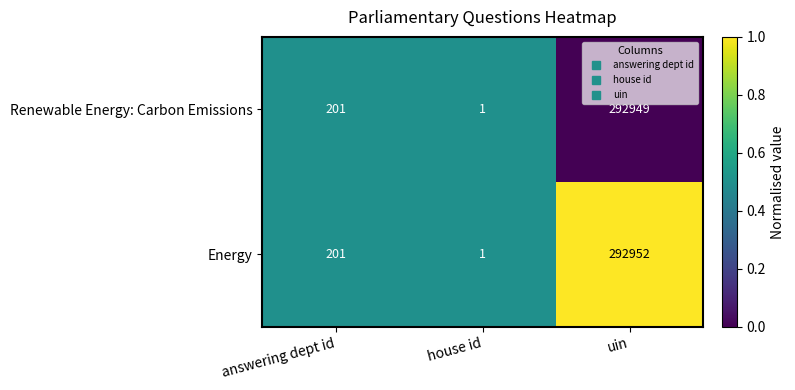

Rank the series by their maximum value, from highest to lowest.

Energy, Renewable Energy: Carbon Emissions